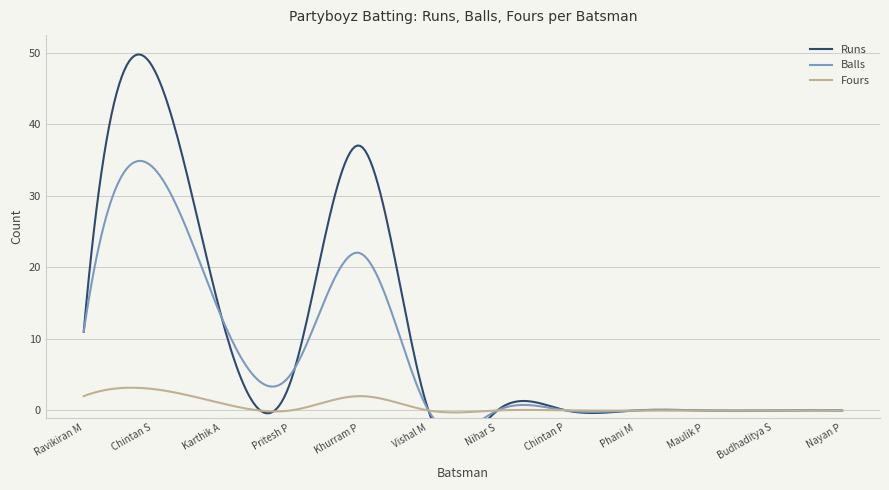

At which category is the sum across all series the highest?

Chintan S